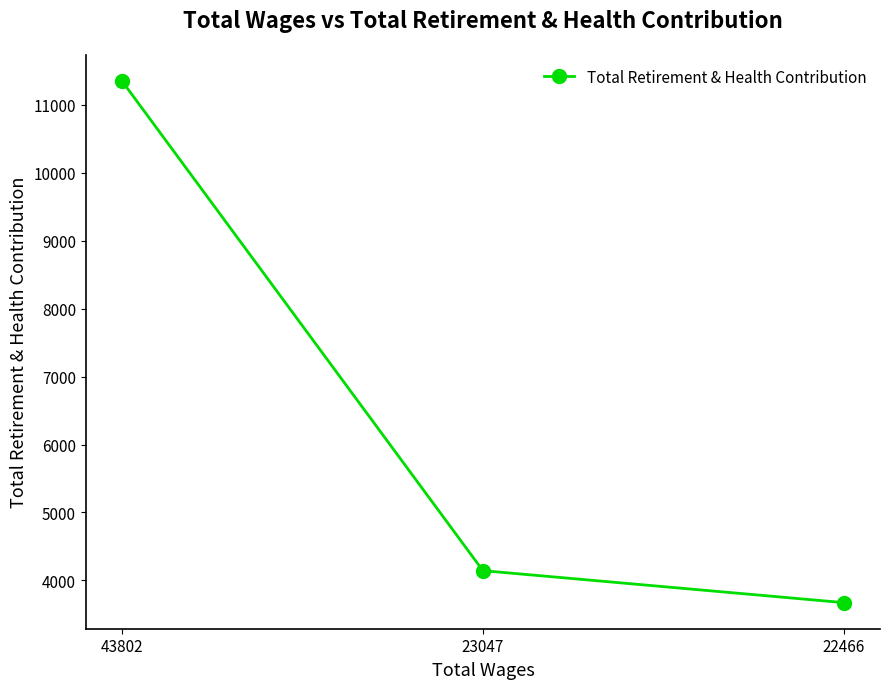

What is the difference between the maximum and minimum values?

7683